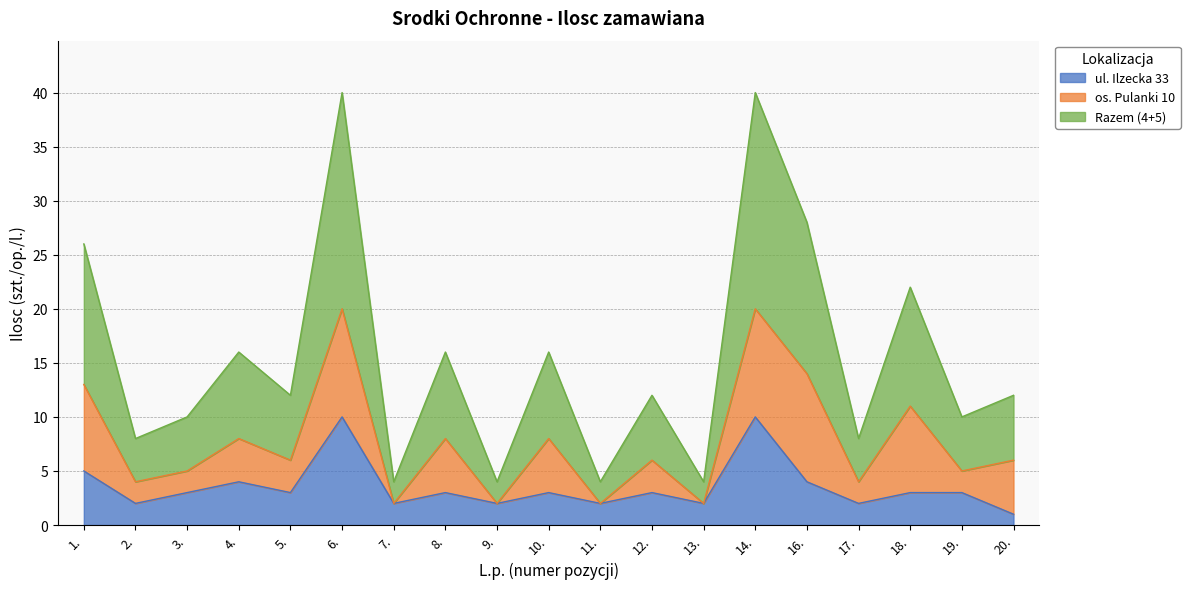

At which label is Razem (4+5) closest to 11?

18.